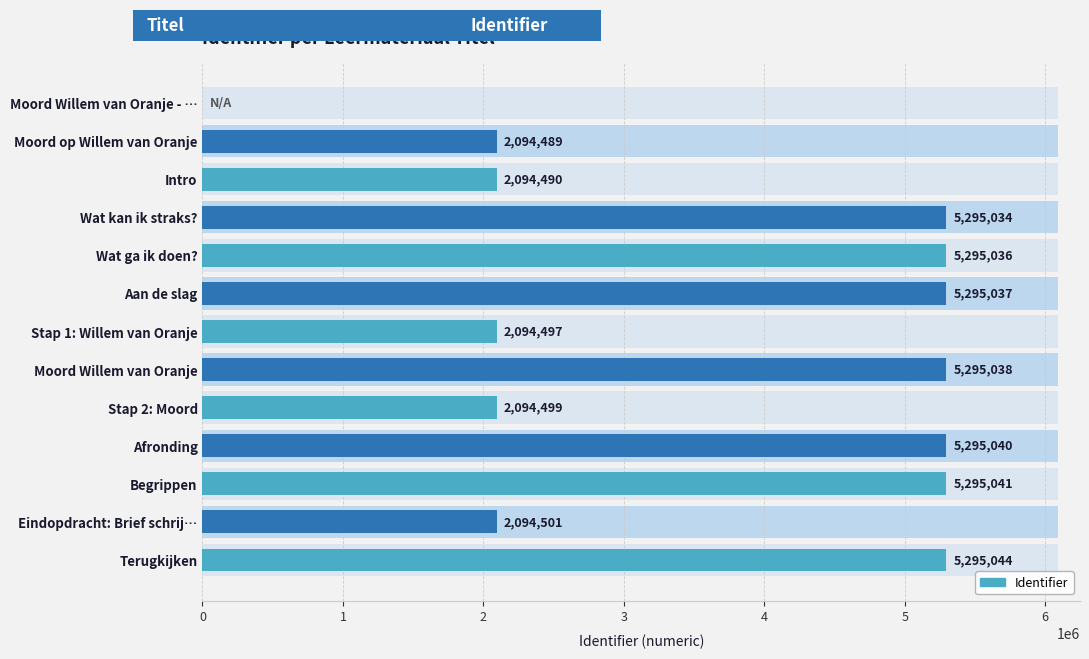

List the labels in order of value, largest first.

Terugkijken, Begrippen, Afronding, Moord Willem van Oranje, Aan de slag, Wat ga ik doen?, Wat kan ik straks?, Eindopdracht: Brief schrij…, Stap 2: Moord, Stap 1: Willem van Oranje, Intro, Moord op Willem van Oranje, Moord Willem van Oranje - …